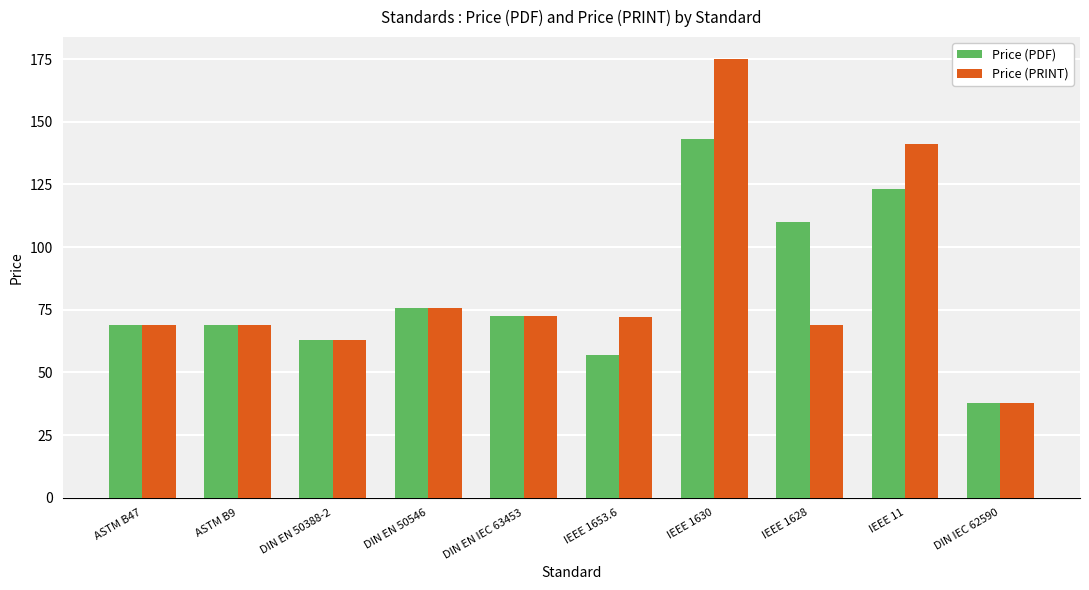

What is the sum of all Price (PRINT) values?

844.0